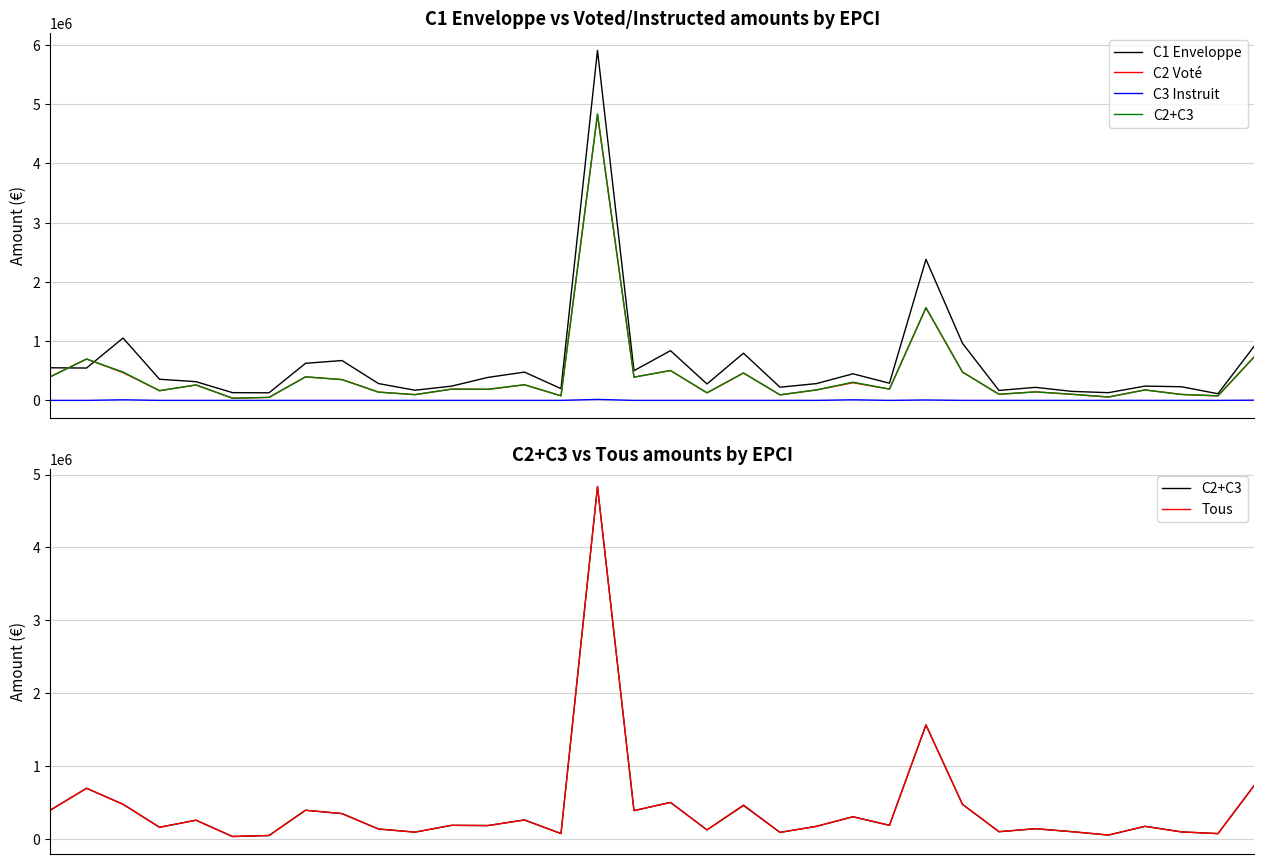

What is the difference between the highest and lowest values at 32?

112234.0